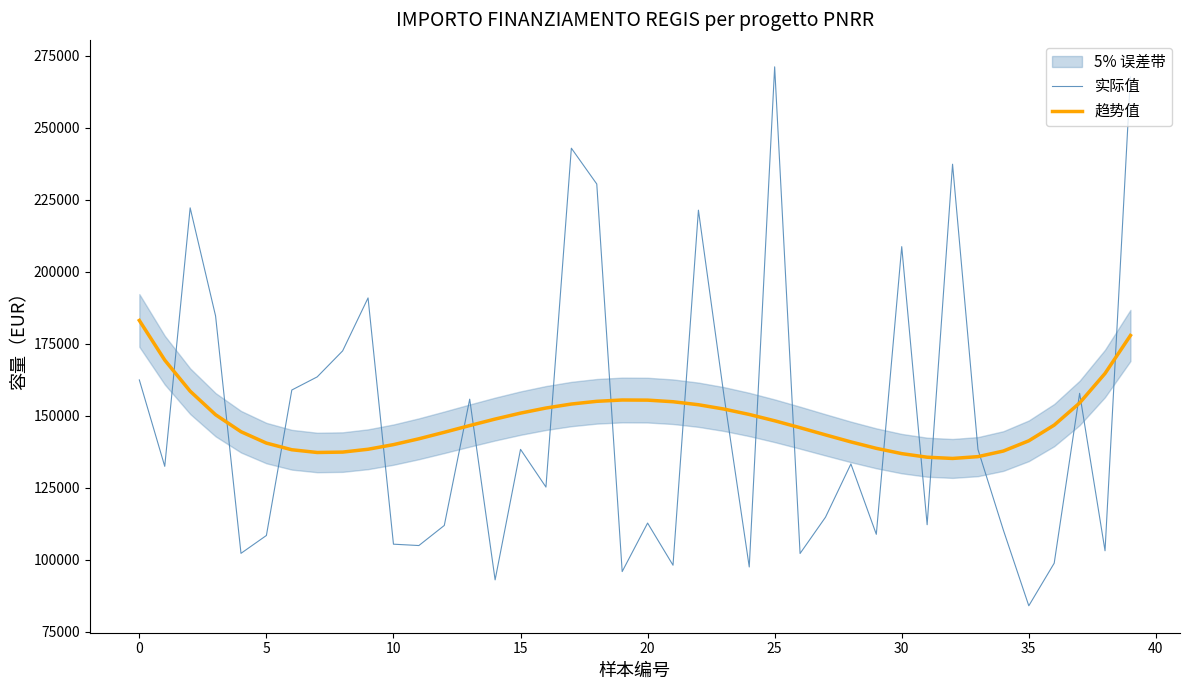

After their last crossing, which series has the higher values: 趋势值 or 实际值?

实际值